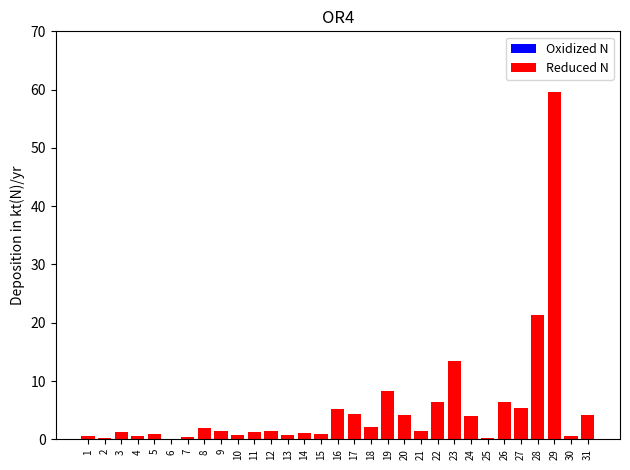

Which label corresponds to the largest value in the chart?

29